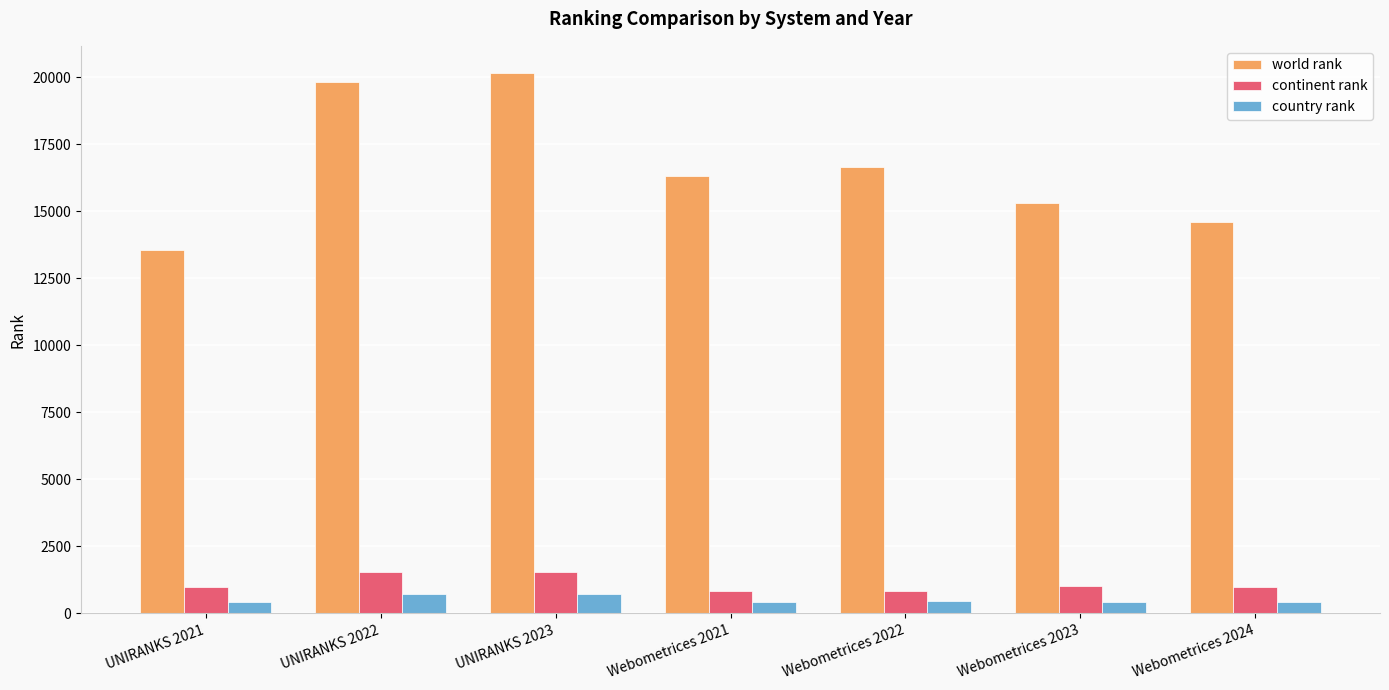

What is the spread (max minus min) of values at Webometrices 2024?

14170